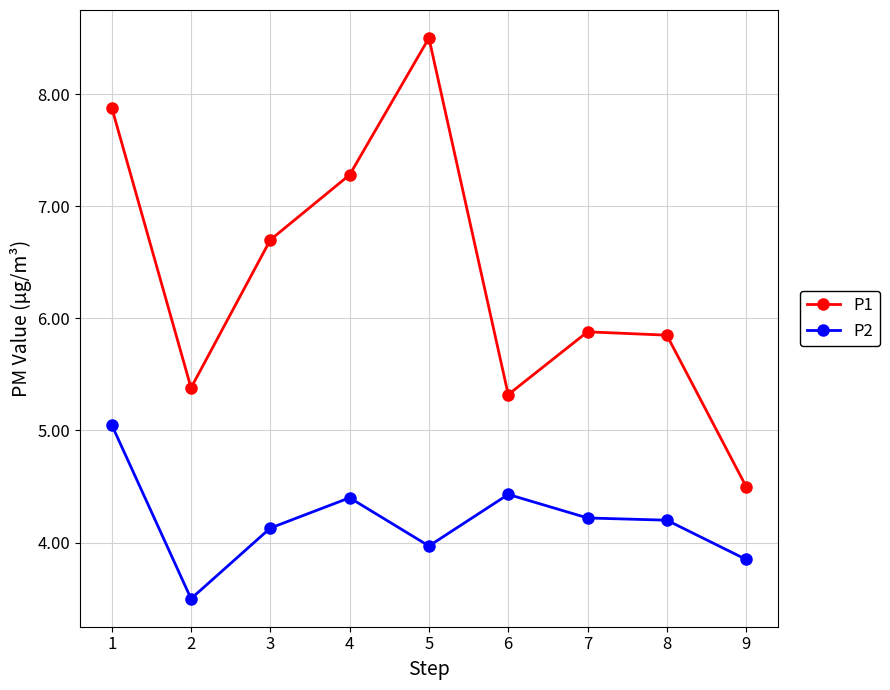

Which series has the largest total across all categories?

P1